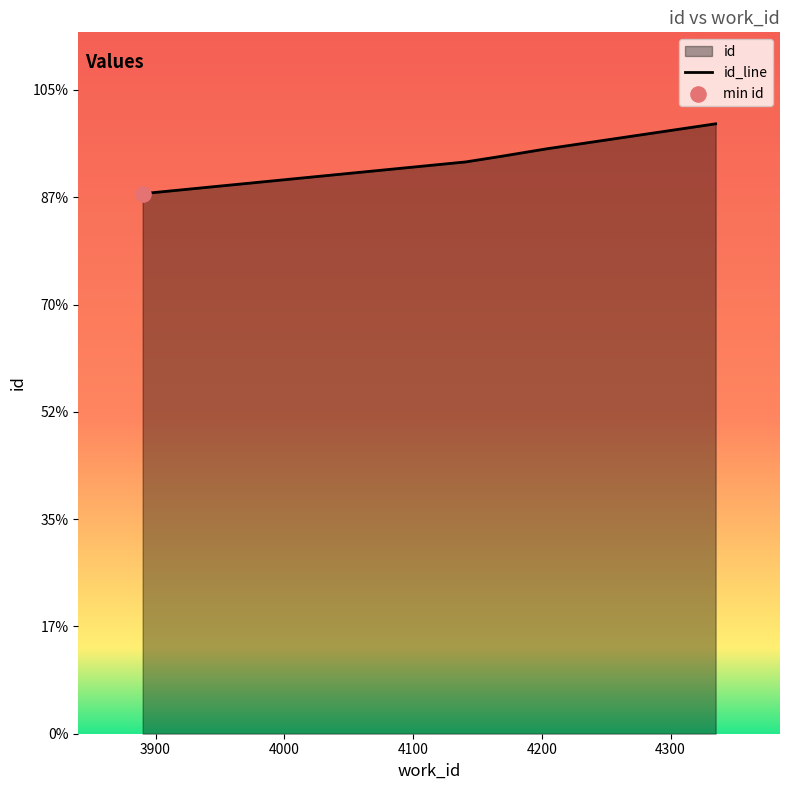

Approximately how many times larger is the value at 4141 compared to 4335?

0.9